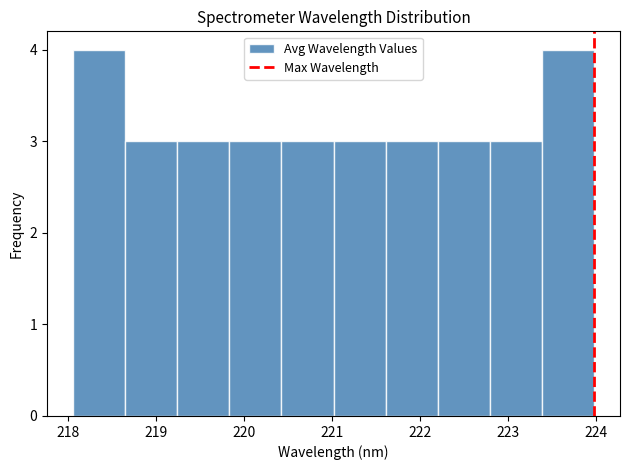

Reading left to right, transcribe this chart: for each bar, give the range it covers on the x-axis and its height. Neither the bar edges nor the heights are printed on the chart, so give them approximately, as read against the axes.

218.1 to 218.7: 4
218.7 to 219.2: 3
219.2 to 219.8: 3
219.8 to 220.4: 3
220.4 to 221.0: 3
221.0 to 221.6: 3
221.6 to 222.2: 3
222.2 to 222.8: 3
222.8 to 223.4: 3
223.4 to 224.0: 4